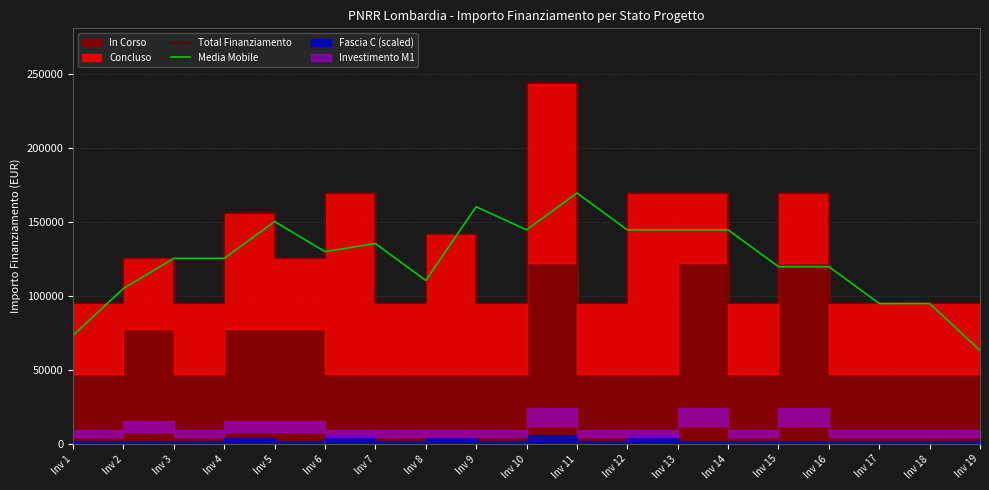

At which label does Media Mobile reach its minimum?

Inv 19